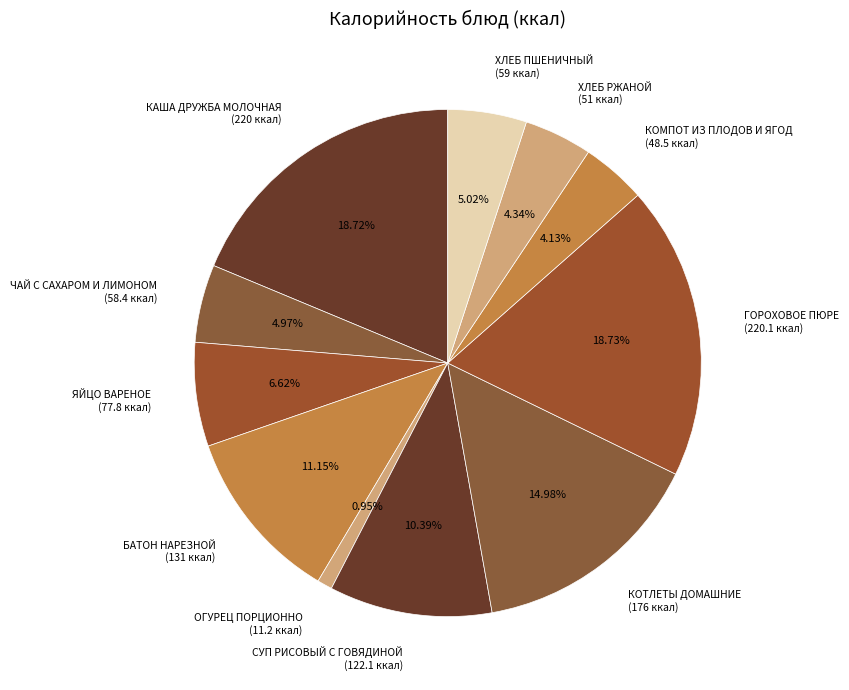

How much of the chart is everything except ОГУРЕЦ ПОРЦИОННО?

99.0%